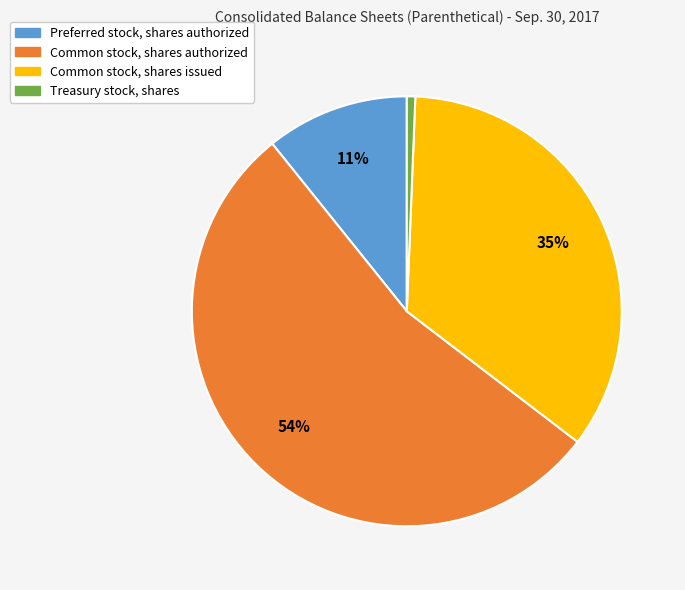

Rank the categories by value from lowest to highest.

Treasury stock, shares, Preferred stock, shares authorized, Common stock, shares issued, Common stock, shares authorized